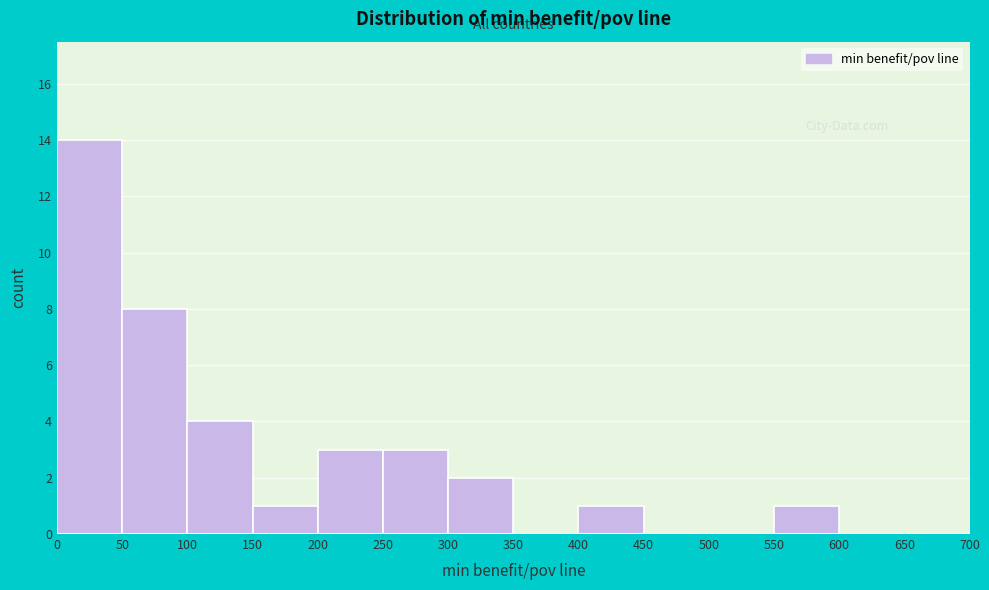

Reading left to right, list every bar in this chart as the range it spans on the x-axis followed by its height. The values are not printed on the chart, so give them approximately, as read against the axis.

0 to 50: 14
50 to 100: 8
100 to 150: 4
150 to 200: 1
200 to 250: 3
250 to 300: 3
300 to 350: 2
350 to 400: 0
400 to 450: 1
450 to 500: 0
500 to 550: 0
550 to 600: 1
600 to 650: 0
650 to 700: 0